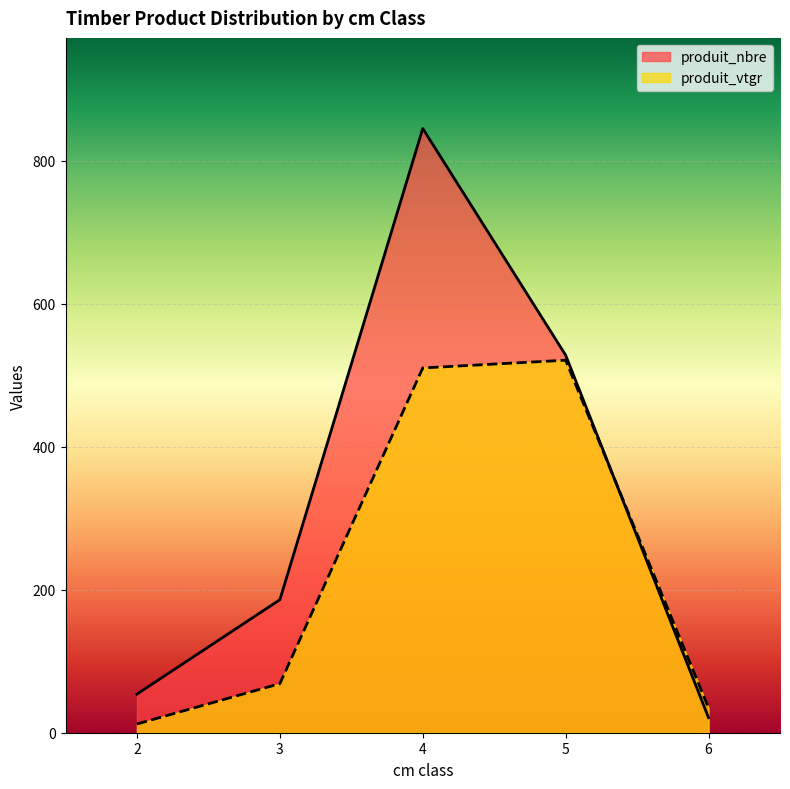

The produit_nbre series shows 696.0 at 4. True or false?

False